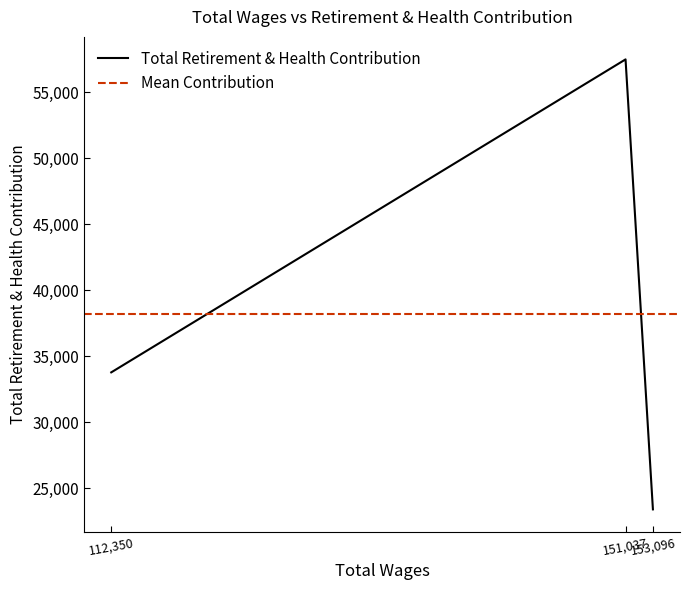

What is the ratio of the value at 151037.0 to the value at 112350.0?

1.7